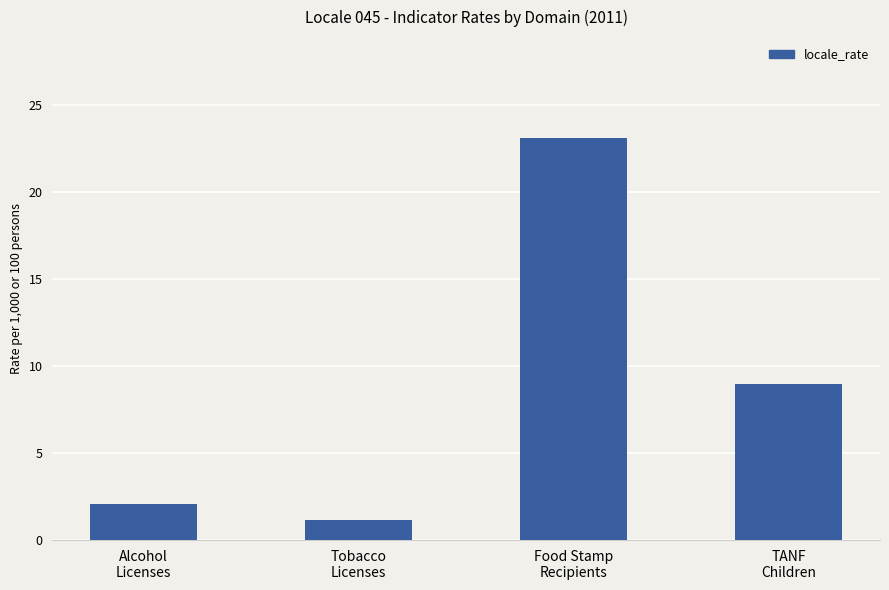

Which category has the lowest value across all series?

Tobacco
Licenses